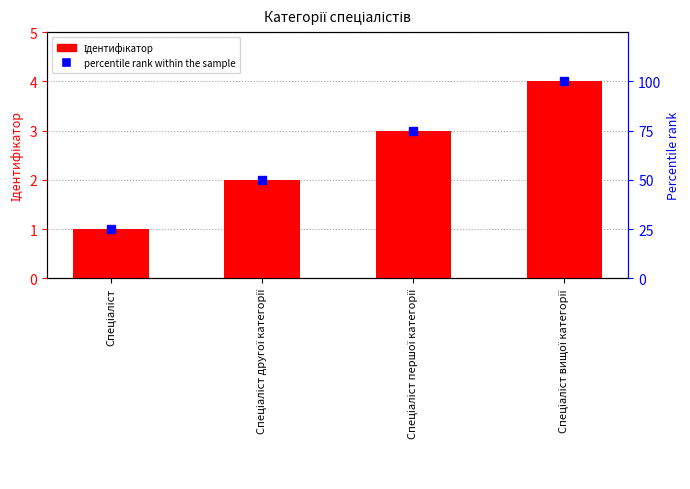

How many values are between 2 and 4?

3